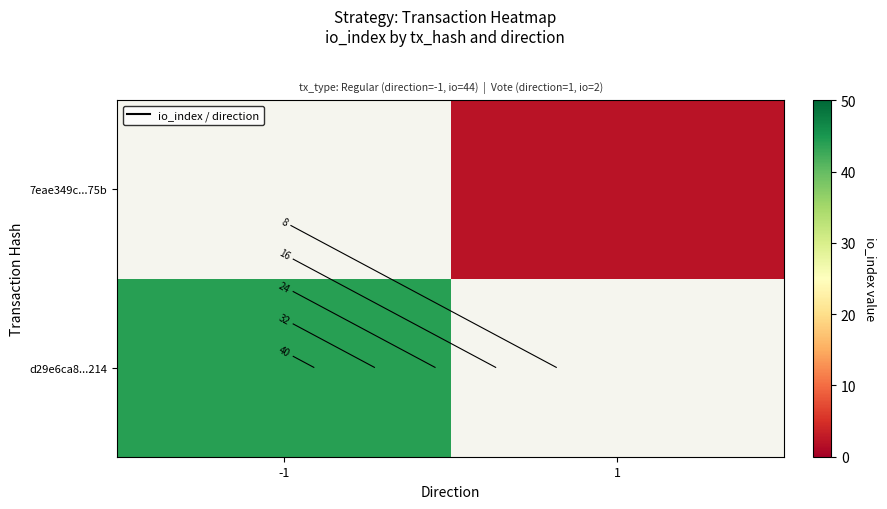

Count the number of categories in the chart.

2